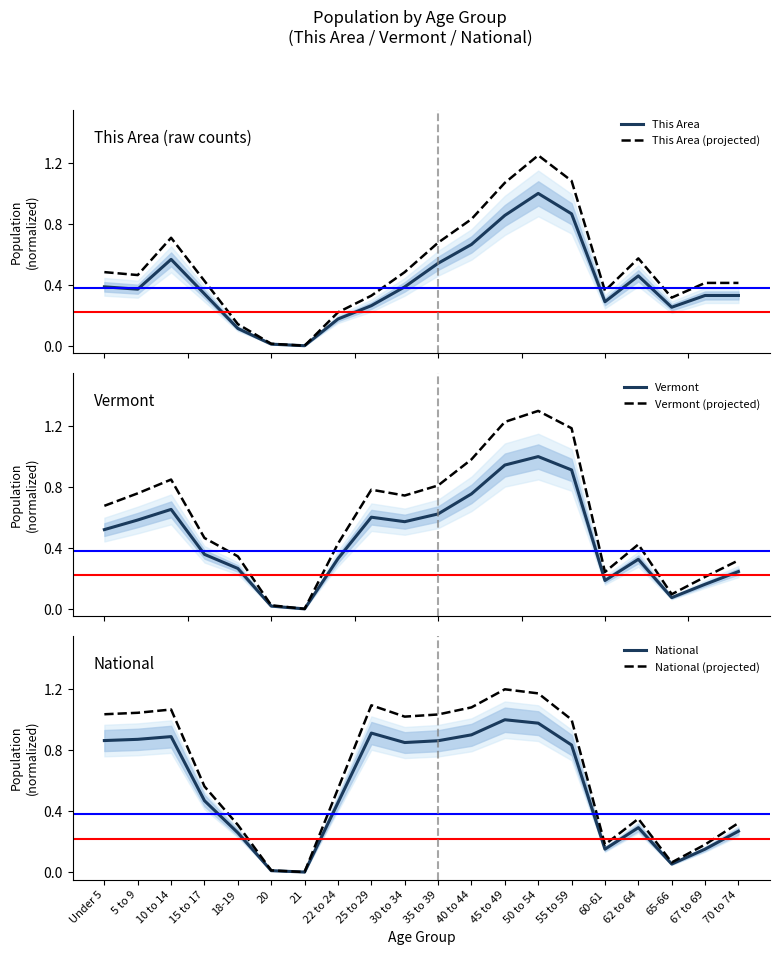

List the series in order of their overall mean, lowest first.

This Area, Vermont, This Area (projected), National, Vermont (projected), National (projected)